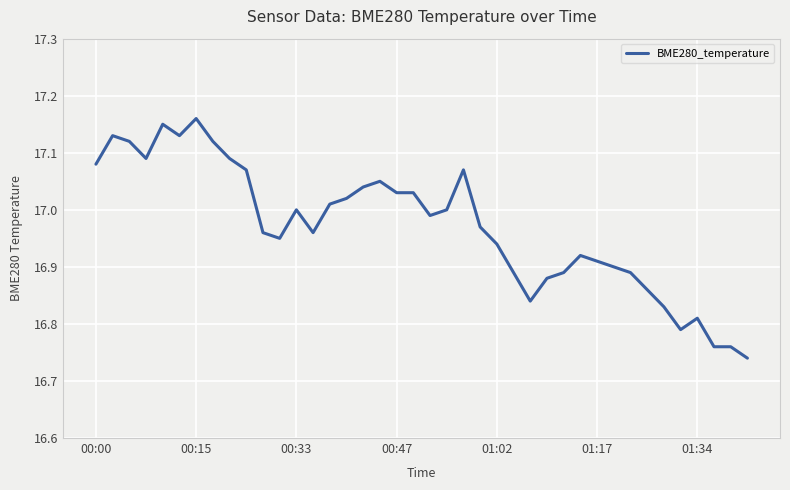

What is the difference between the maximum and minimum values?

0.4